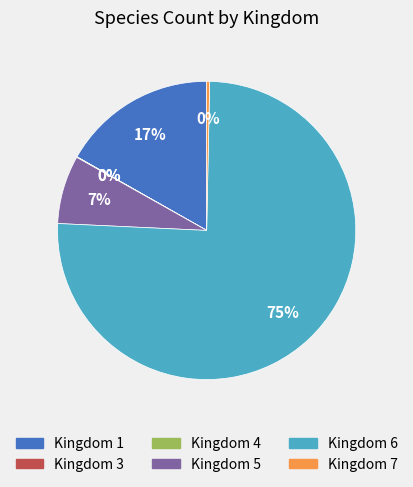

Is it true that Kingdom 6 is 75% of the pie?

True